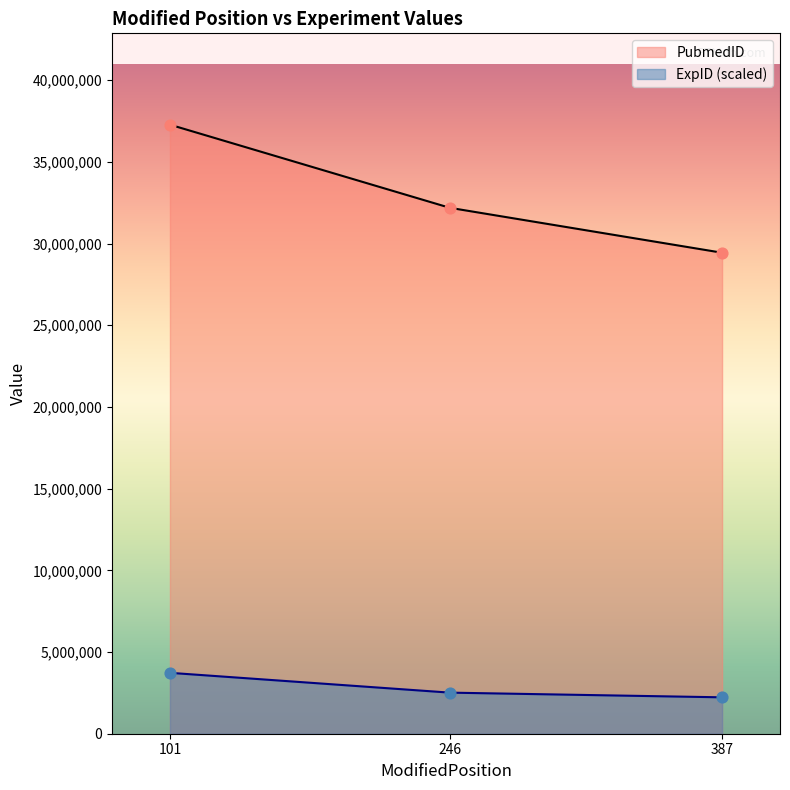

Which series contains the lowest Y value?

ExpID